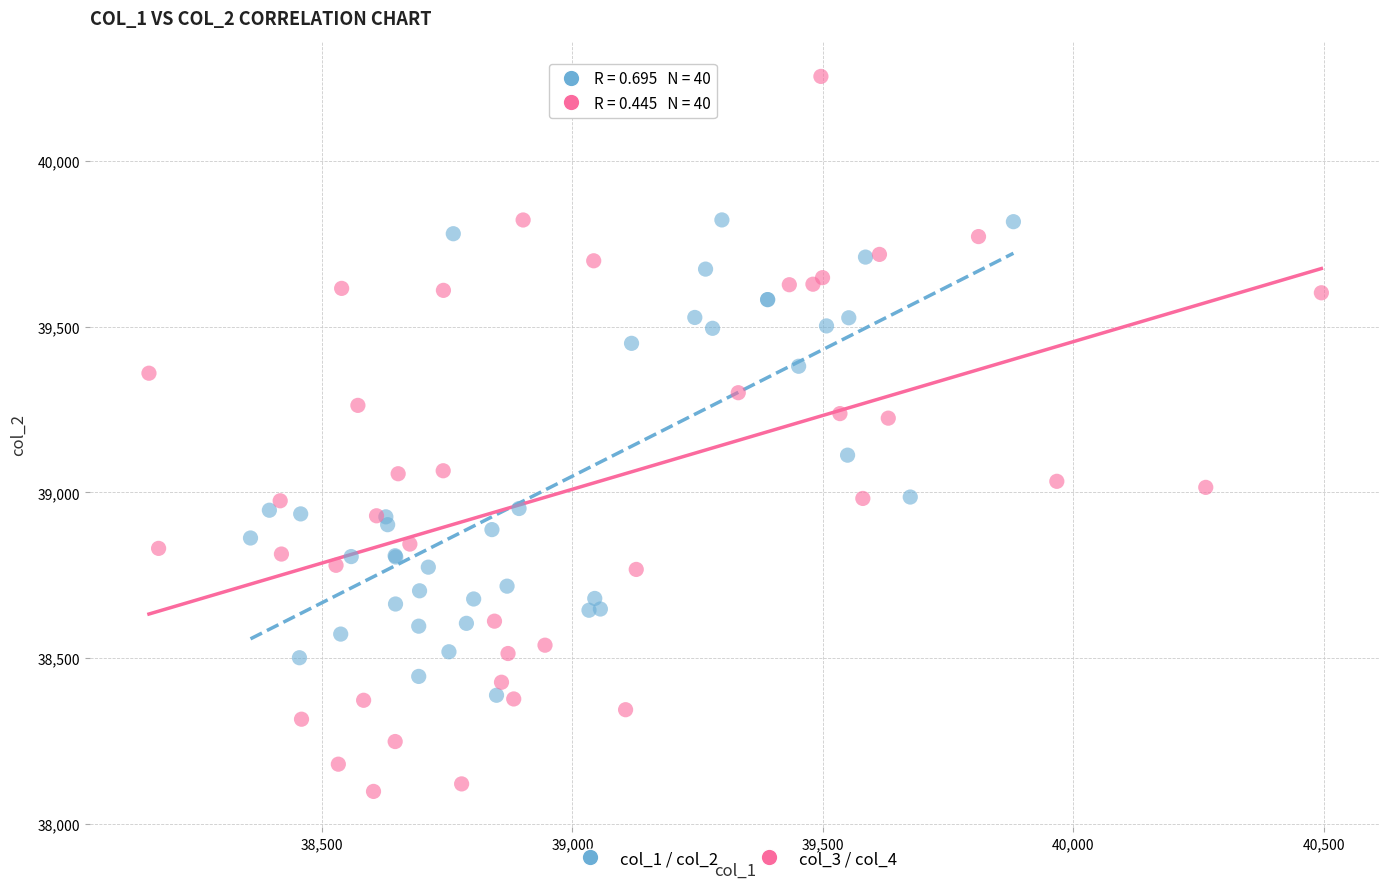

Which series reaches the minimum Y coordinate?

col_3 / col_4